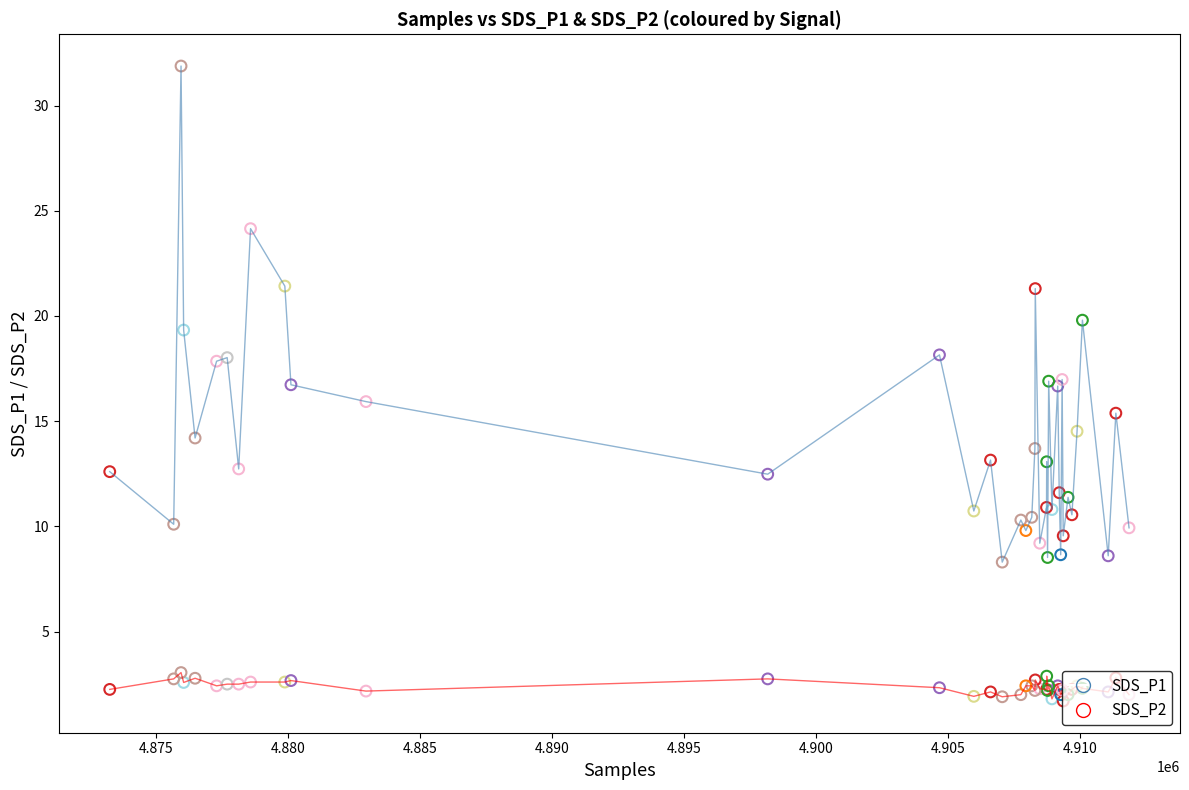

What is the smallest value displayed?

1.7